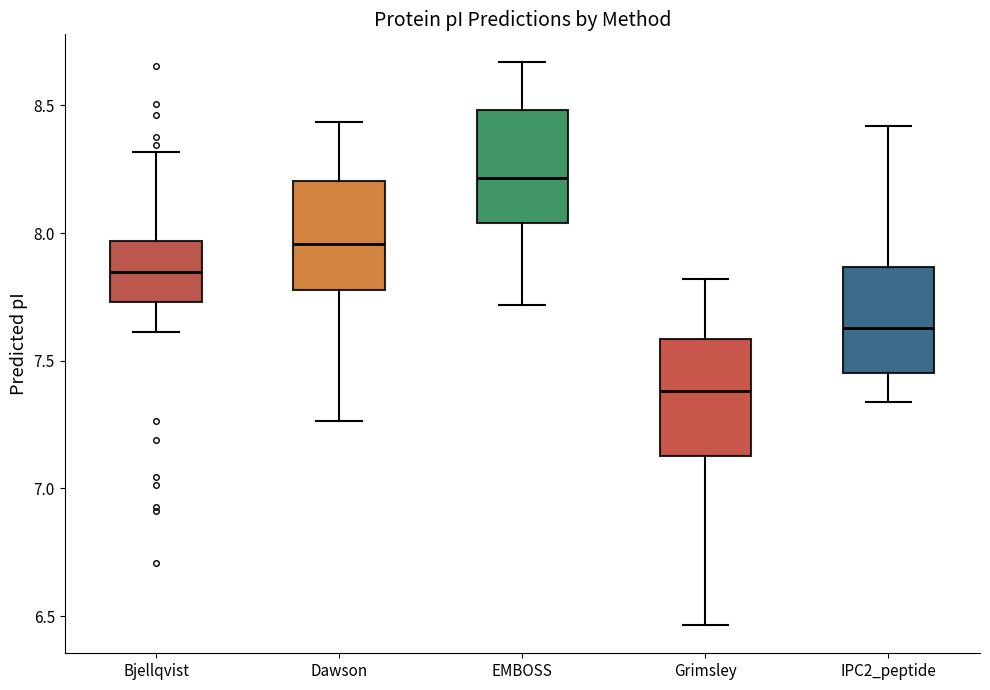

Reading left to right, read every box against the y-axis: the position of its median line, the range the box covers, and the ends of its whiskers. The values are not printed on the chart, so give them approximately, as read against the axis.

Bjellqvist: median 7.85, box 7.75 to 7.95, whiskers 7.60 to 8.30
Dawson: median 7.95, box 7.80 to 8.20, whiskers 7.25 to 8.45
EMBOSS: median 8.20, box 8.05 to 8.50, whiskers 7.70 to 8.65
Grimsley: median 7.40, box 7.15 to 7.60, whiskers 6.45 to 7.80
IPC2_peptide: median 7.65, box 7.45 to 7.85, whiskers 7.35 to 8.40